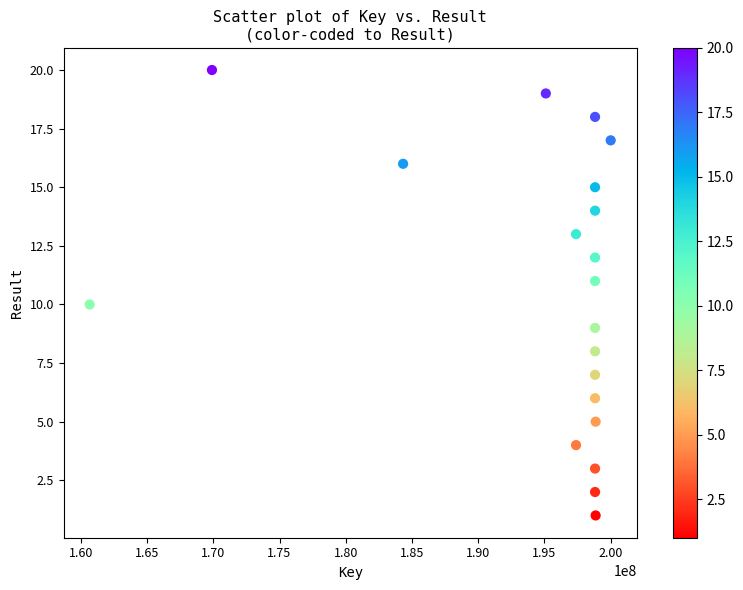

What is the range of Y values (max minus min)?

19